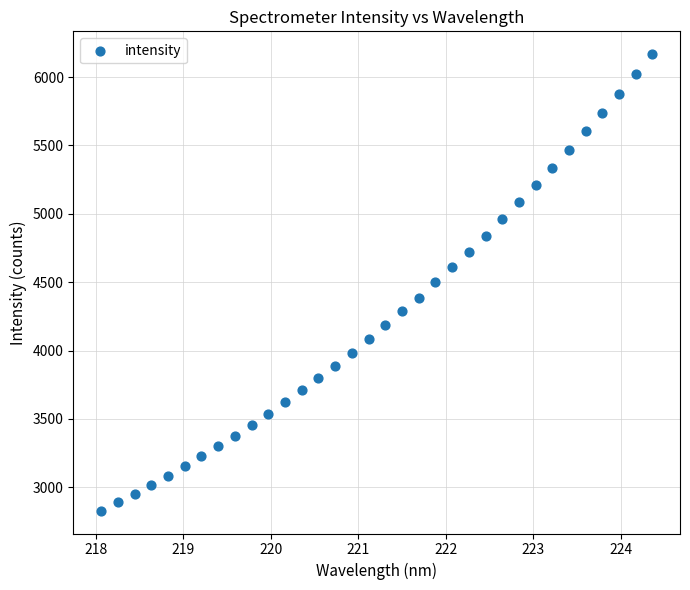

What is the range of X values (max minus min)?

6.3